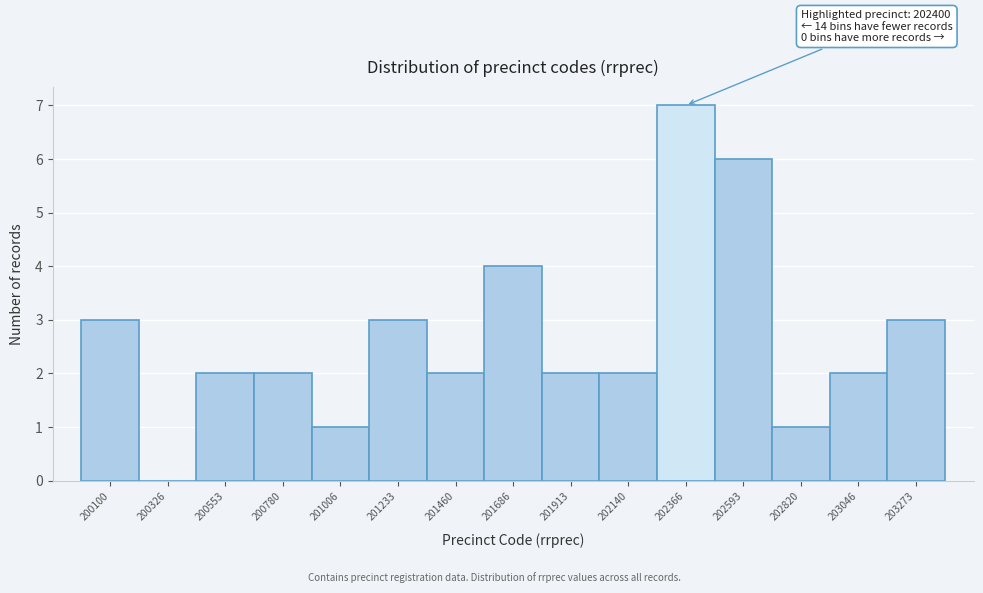

Reading left to right, transcribe all the data shown in this chart.

200100=3	200326=0	200553=2	200780=2	201006=1	201233=3	201460=2	201686=4	201913=2	202140=2	202366=7	202593=6	202820=1	203046=2	203273=3